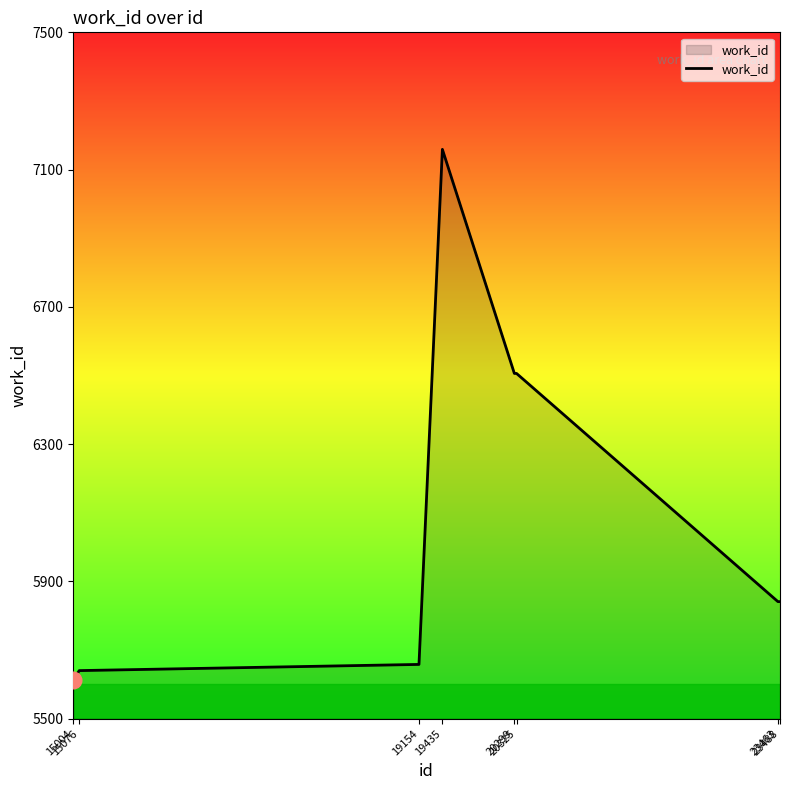

True or false: there are more than 0 points higher than both neighbors.

True